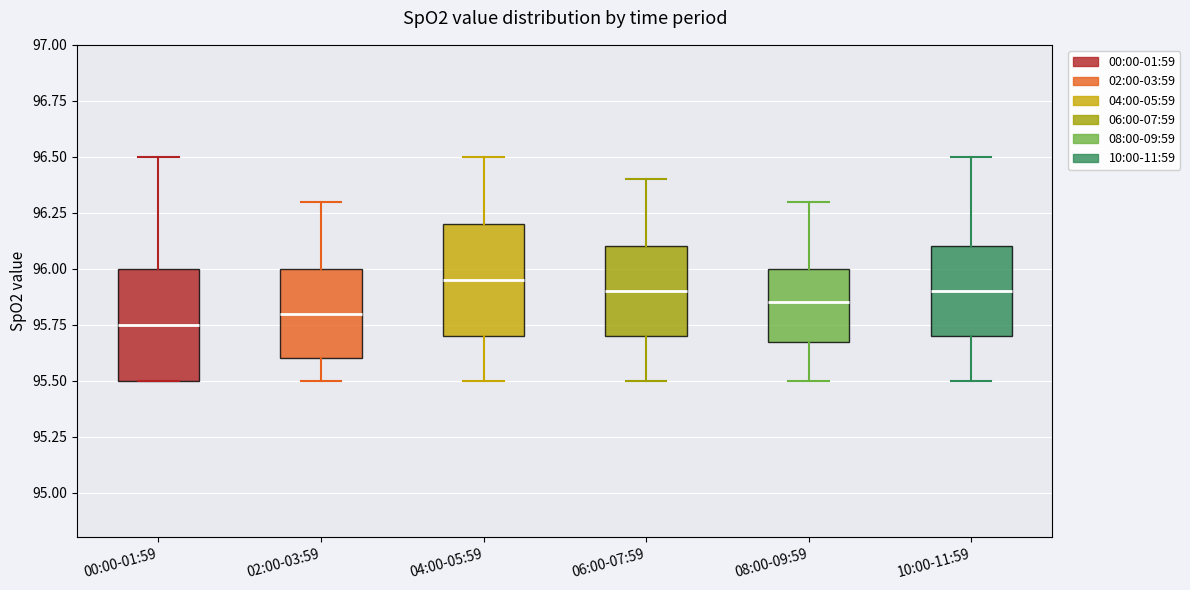

Where is the lower edge of the box for 10:00-11:59 on the y-axis? The values are not printed on the chart, so give them approximately, as read against the axis.

95.70